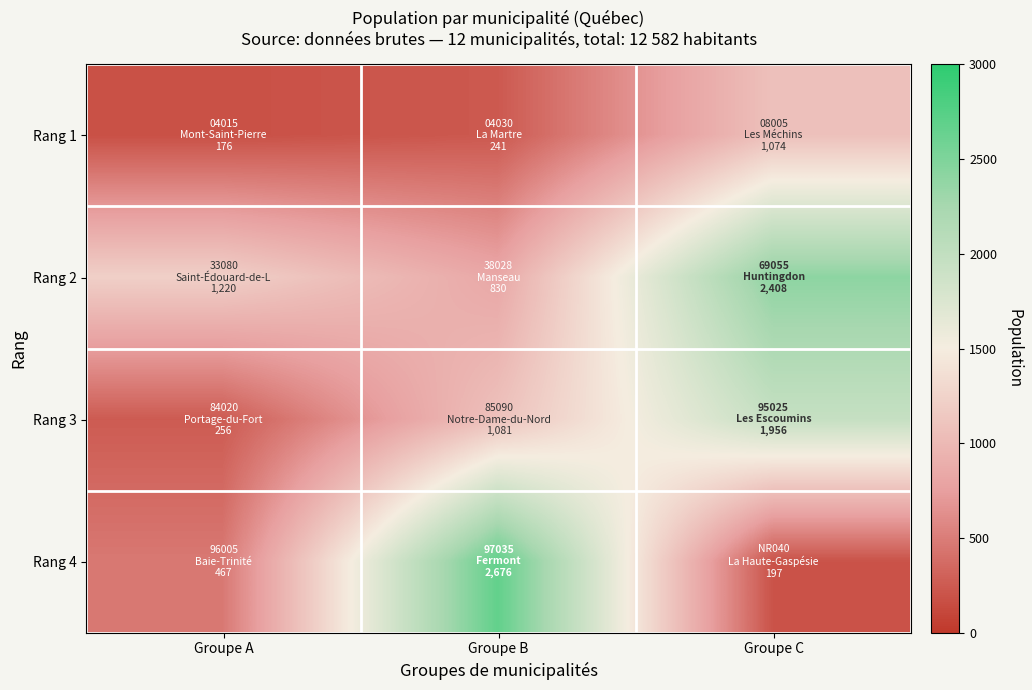

At which category does the chart reach its peak across all series?

Groupe B